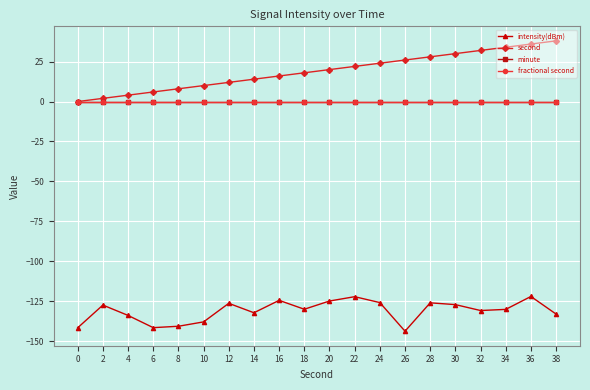

How many lines are shown in the chart?

4